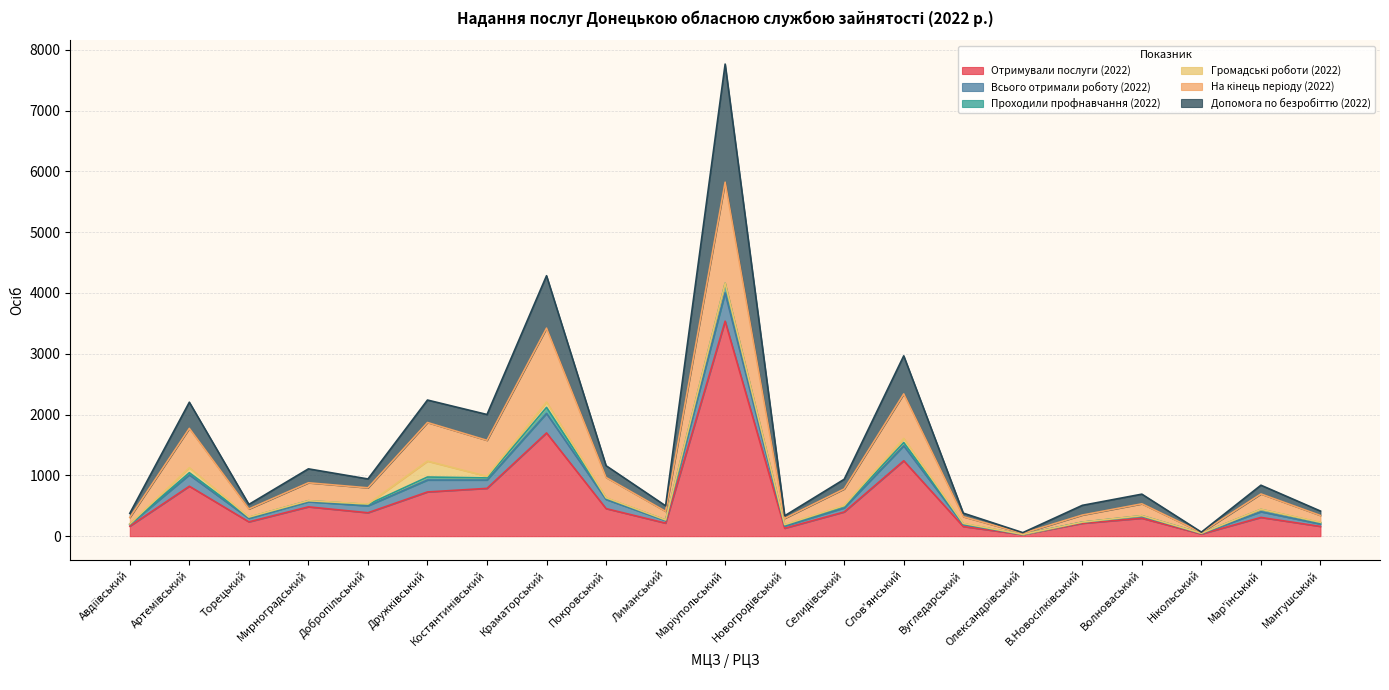

What is the label of the 11th point from the right?

Маріупольський